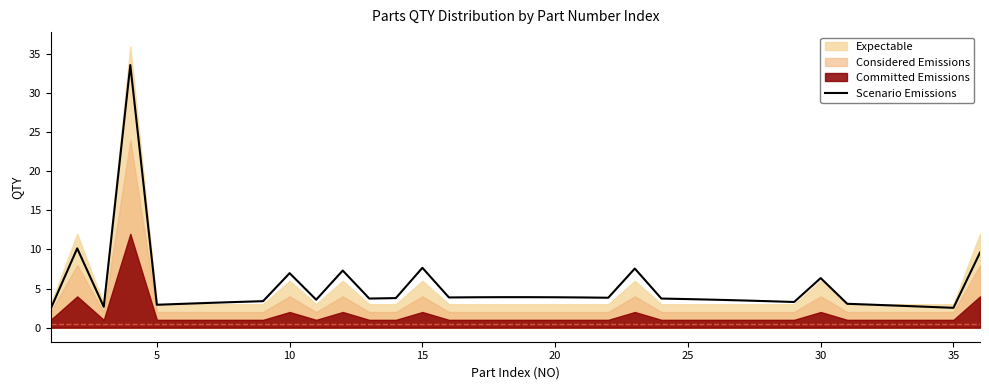

What is the highest value of the Scenario Emissions series?

33.6